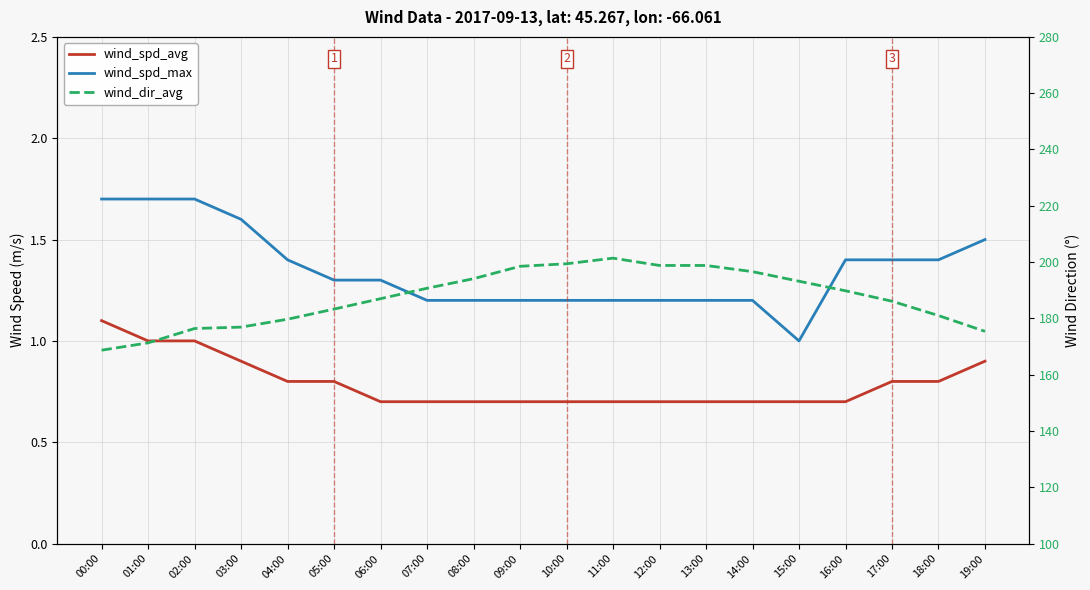

Where is wind_spd_avg nearest to the value 0?

06:00